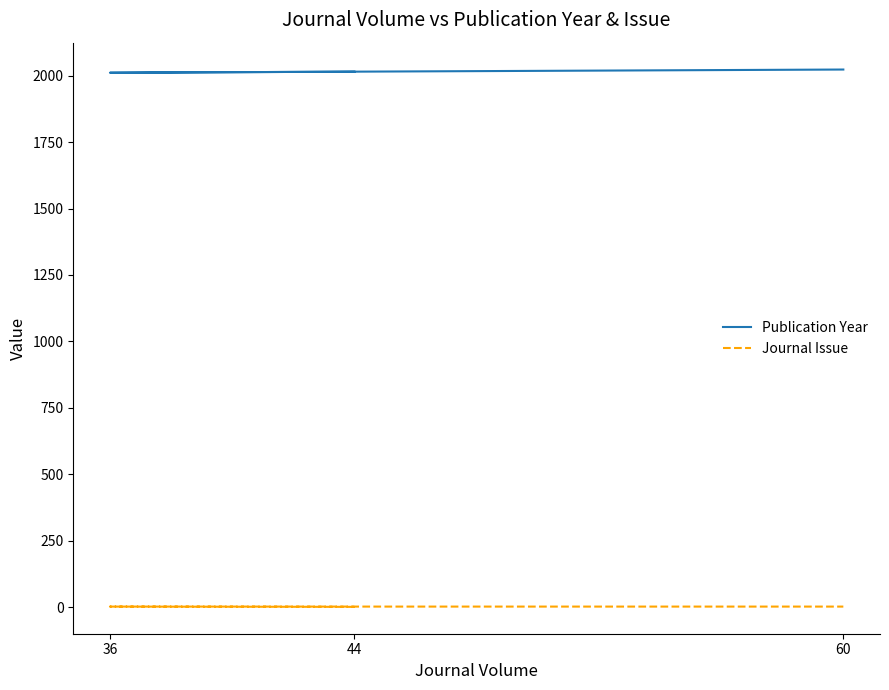

Between 44 and 60, which series saw the biggest shift?

Publication Year